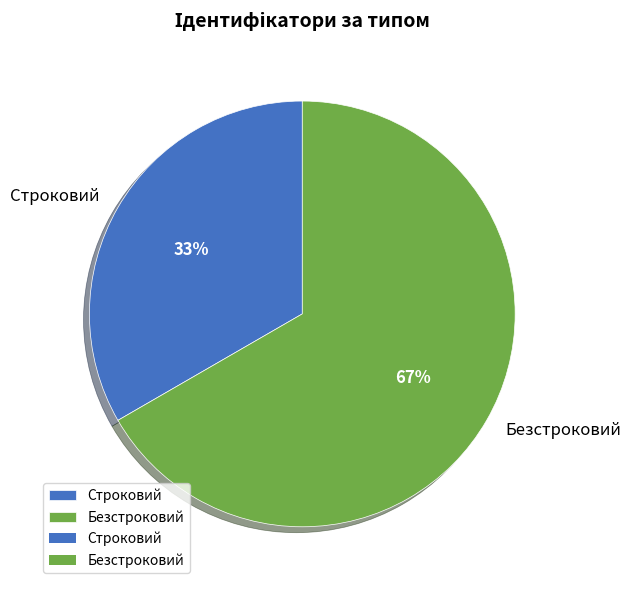

How many segments does this pie chart have?

2